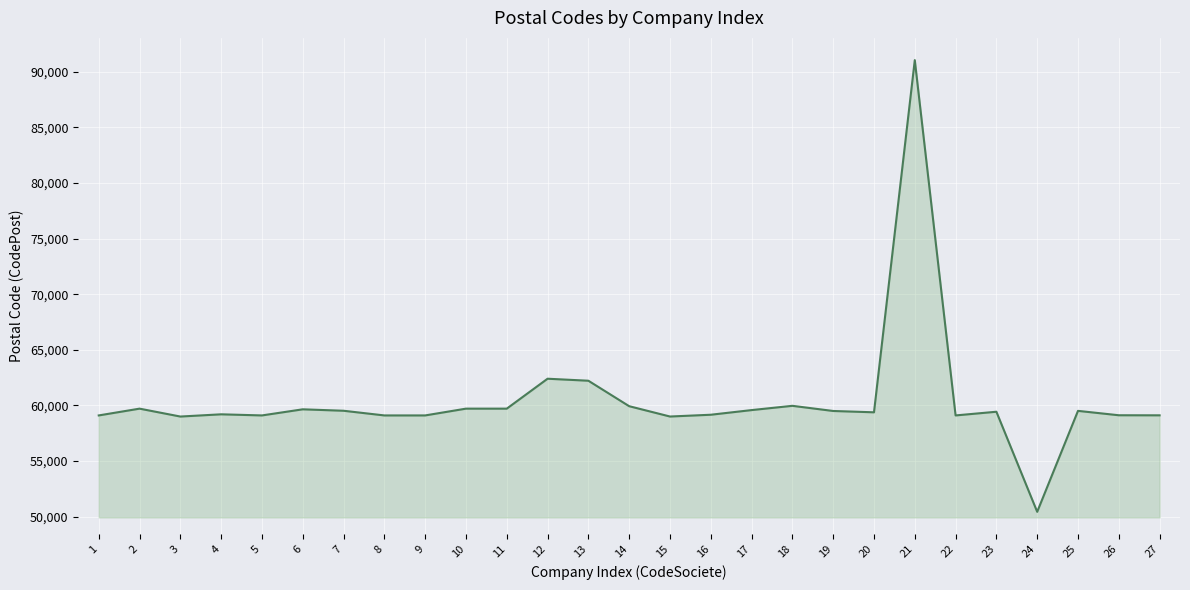

What value does the data have at 3, to the nearest 100?

59000